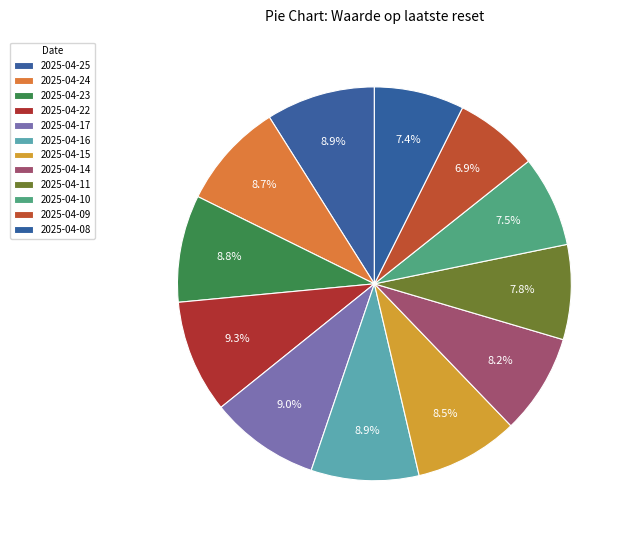

To the nearest percent, what portion does 2025-04-08 represent?

7%